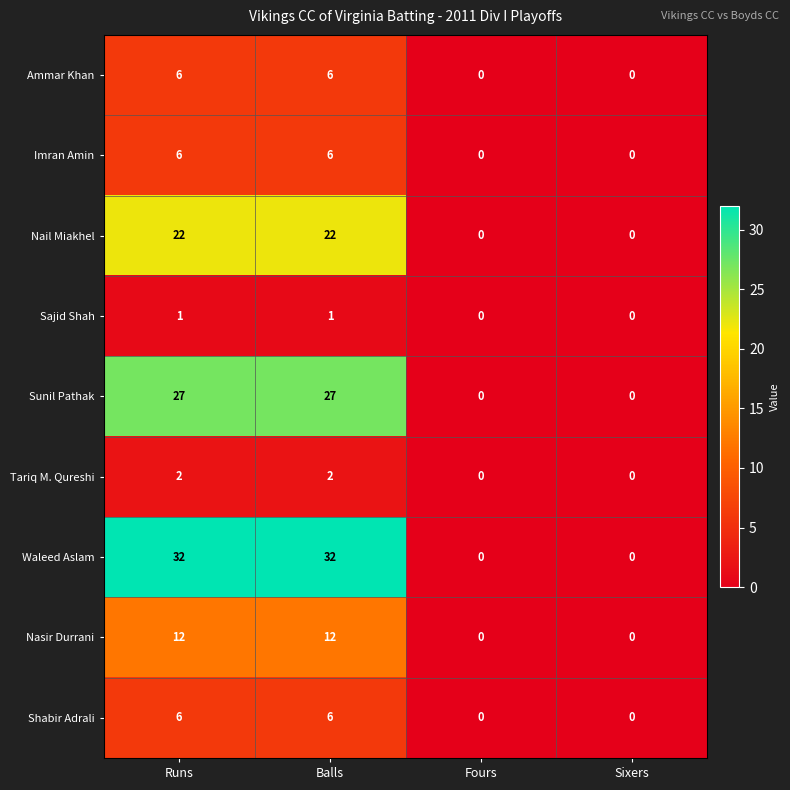

What is the difference between the highest and lowest values at Balls?

31